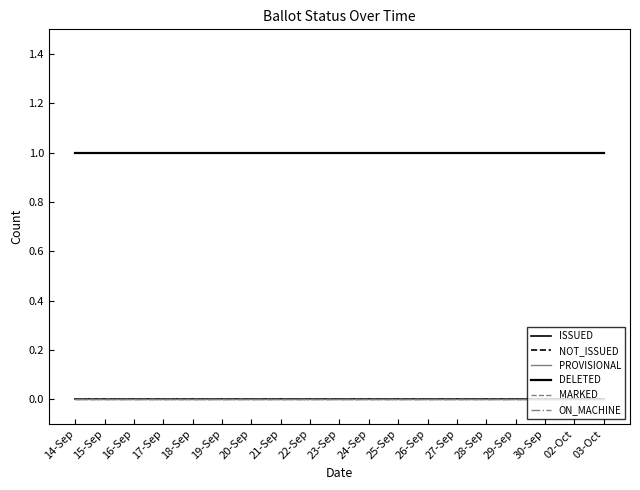

What is the sum of the DELETED values at 15-Sep and 24-Sep?

2